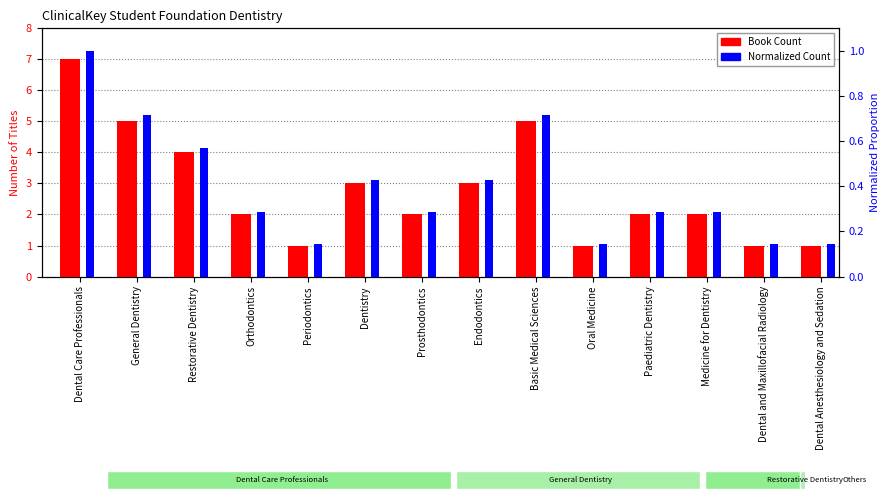

Which series has the widest spread of values?

Book Count